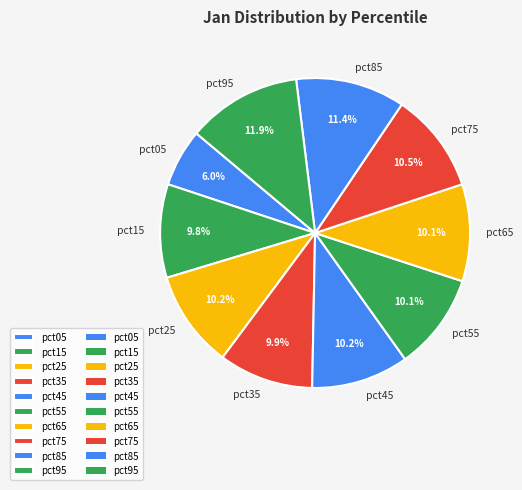

How many slices are in this pie chart?

10